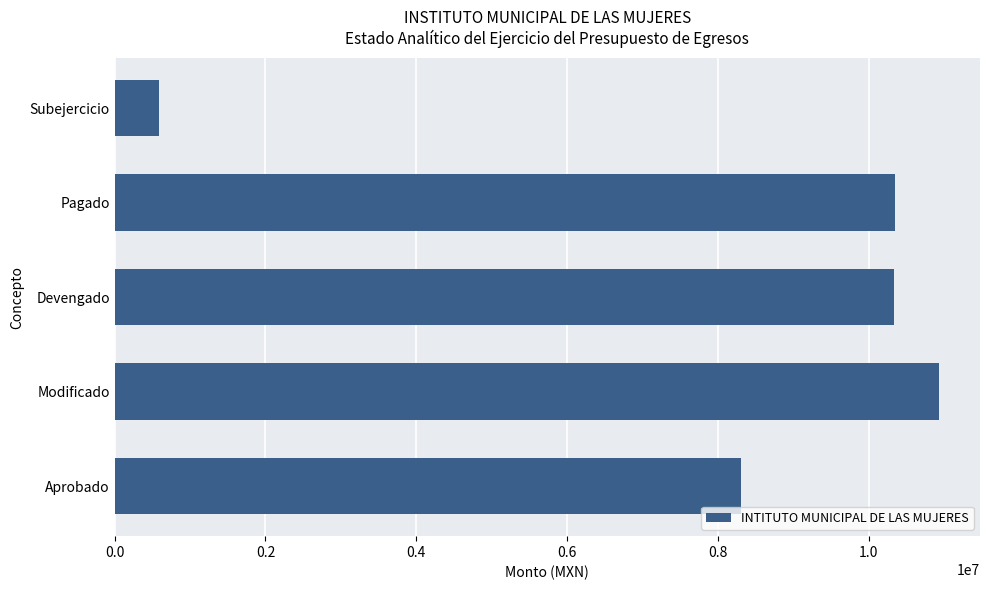

The chart shows a value of 14917855.2 at Pagado. True or false?

False